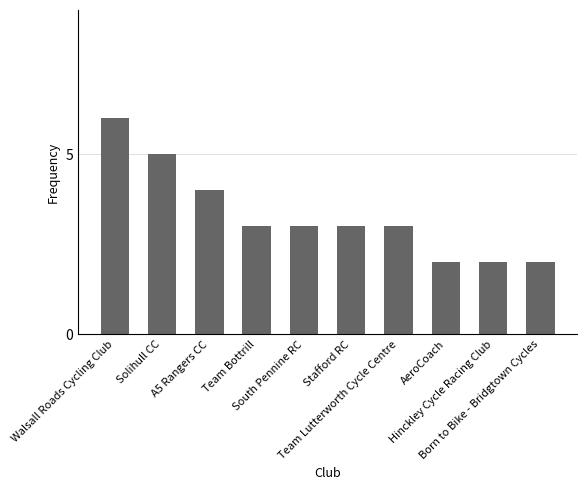

Read the value at Born to Bike - Bridgtown Cycles.

2